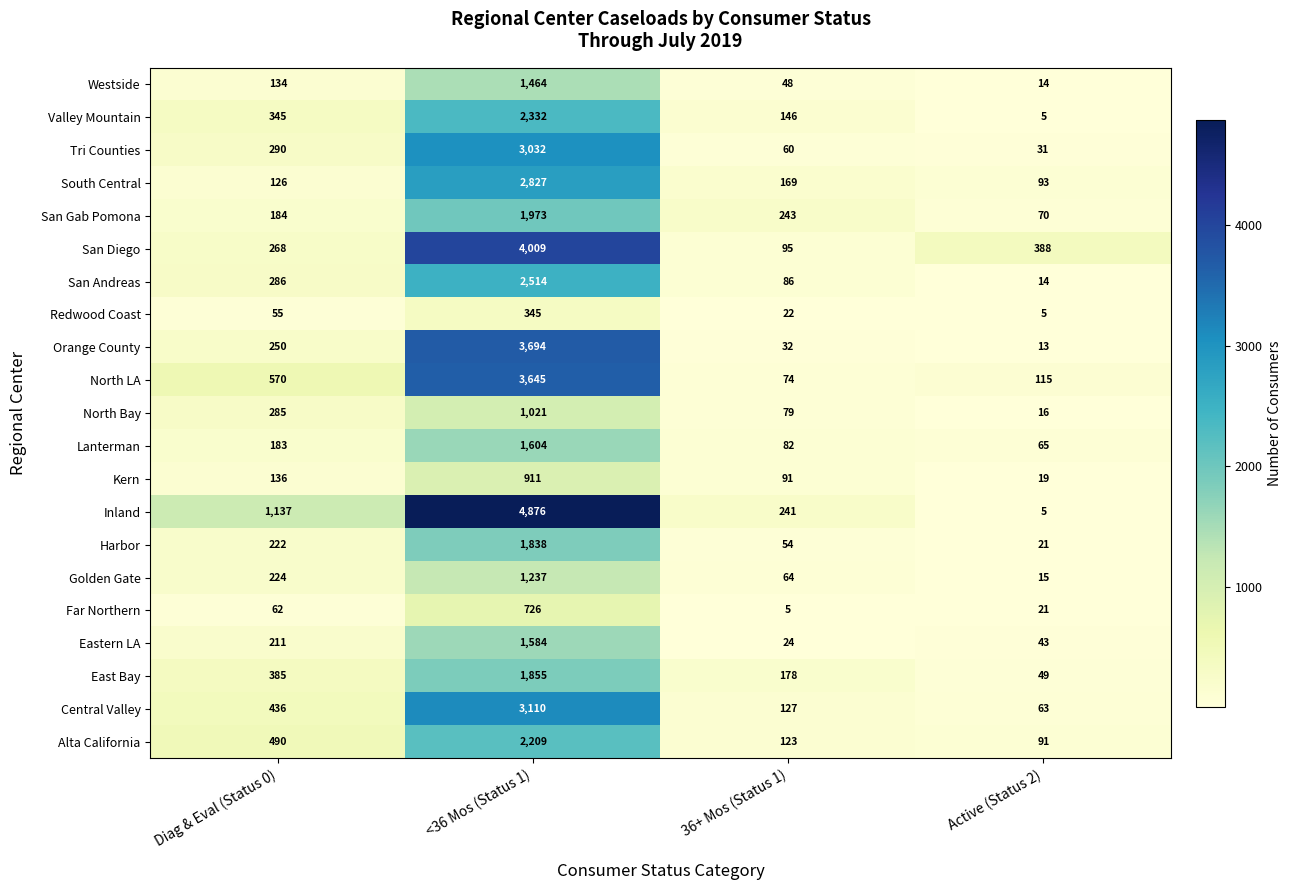

What is the difference between the South Central values at <36 Mos (Status 1) and Active (Status 2)?

2734